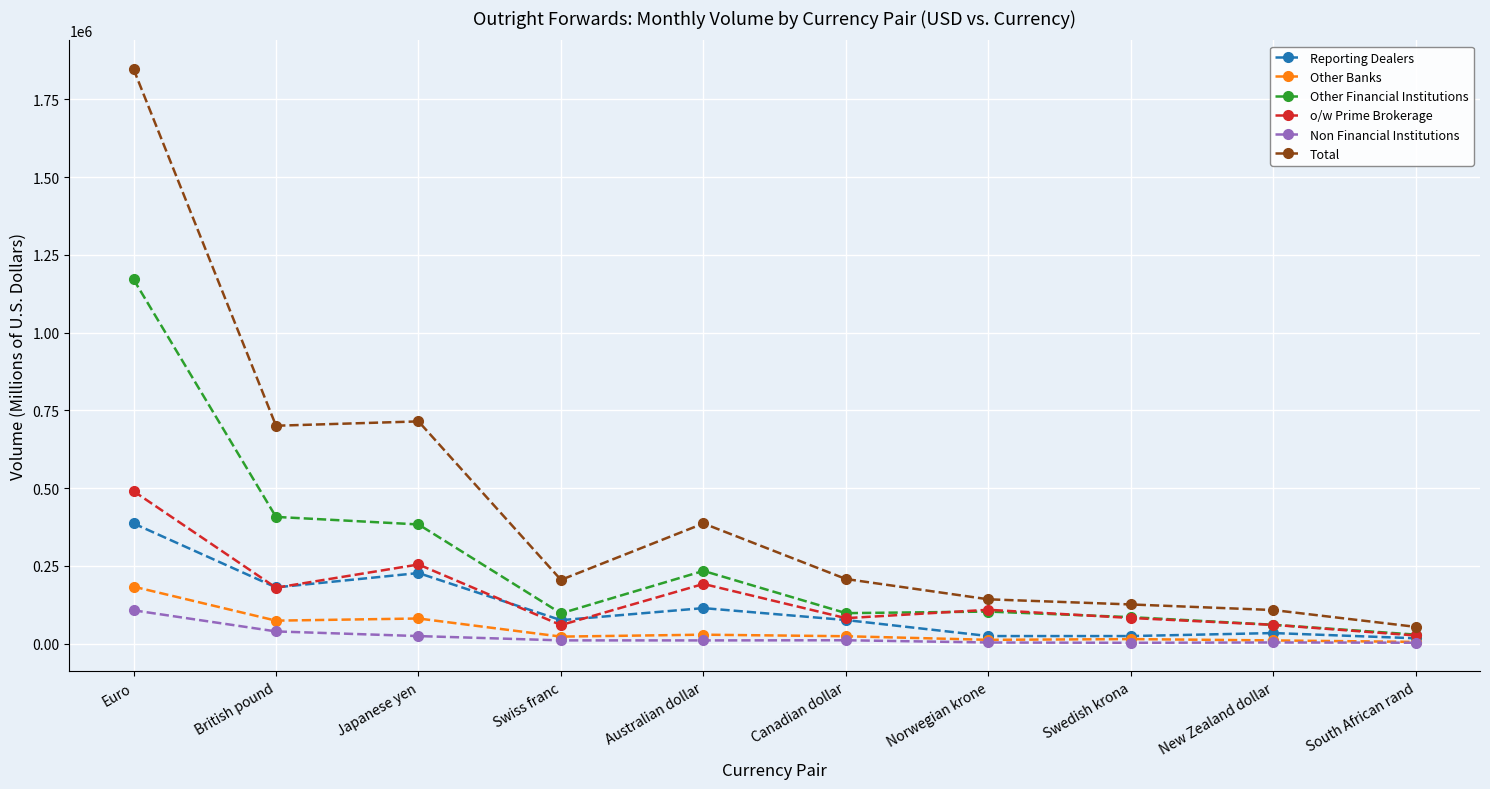

What is the difference between the maximum and minimum values in the Other Banks series?

177772.0